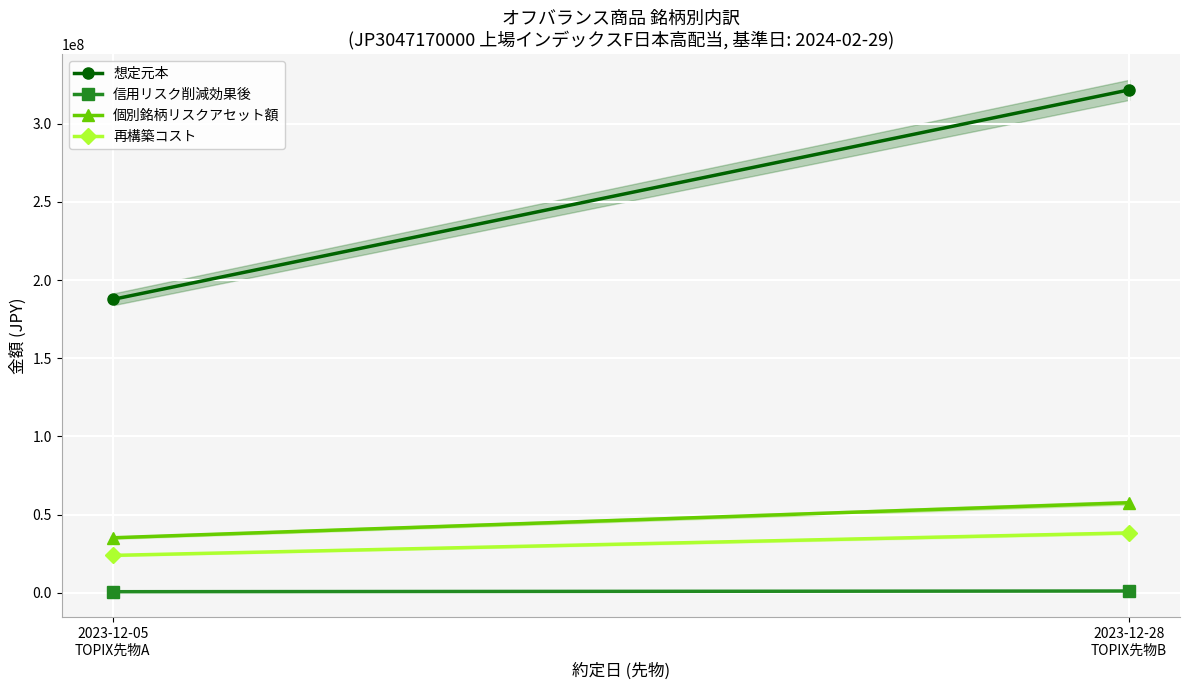

The value of 想定元本 at 2023-12-05
TOPIX先物A is 187670000. True or false?

True